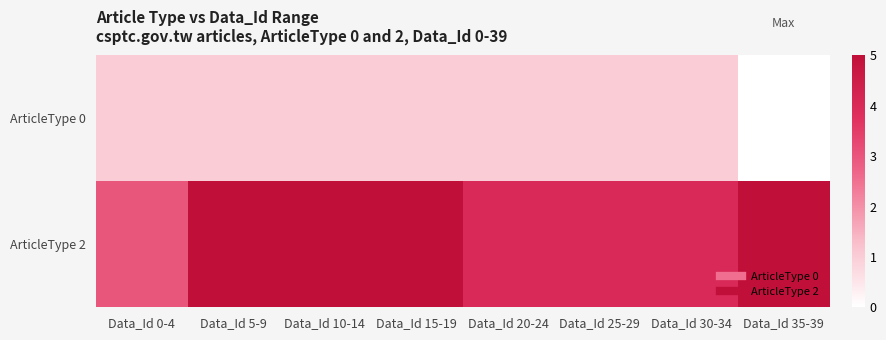

Which series has the largest range (max minus min)?

ArticleType 2